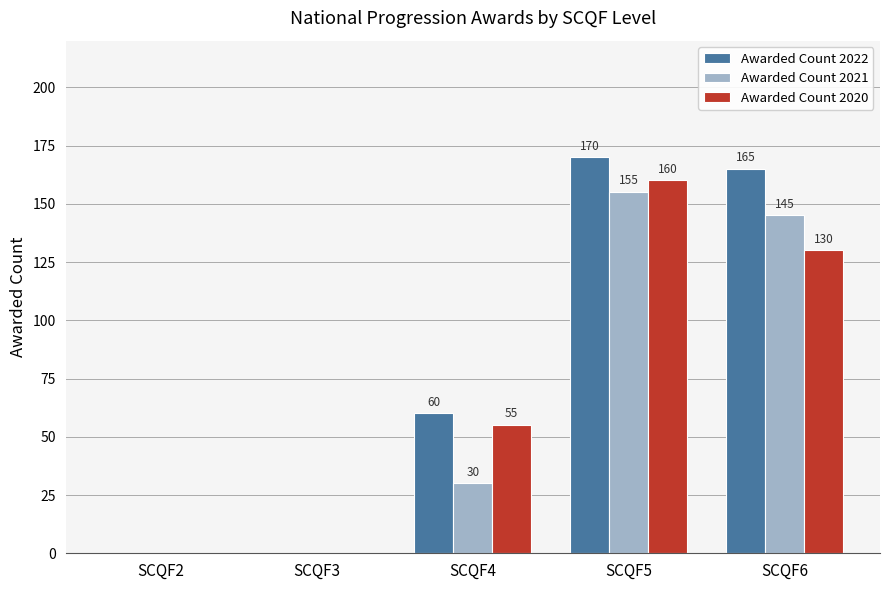

Is it true that Awarded Count 2021 equals 100 at SCQF6?

False